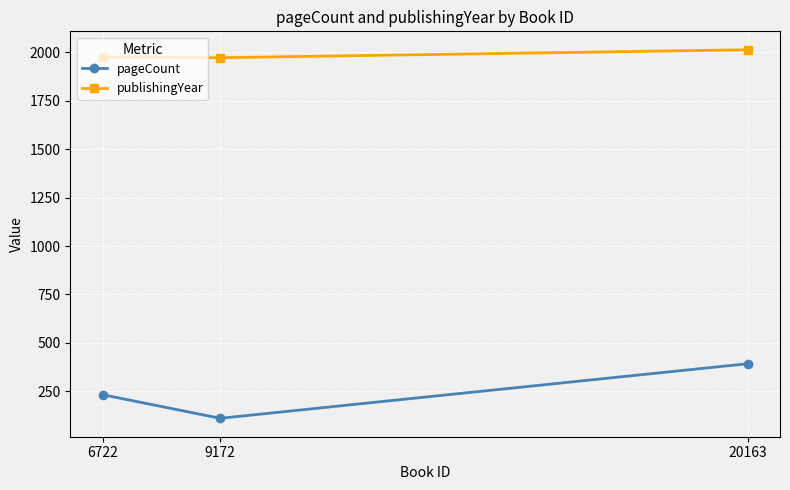

What value does the publishingYear series have at 9172, to the nearest 10?

1970